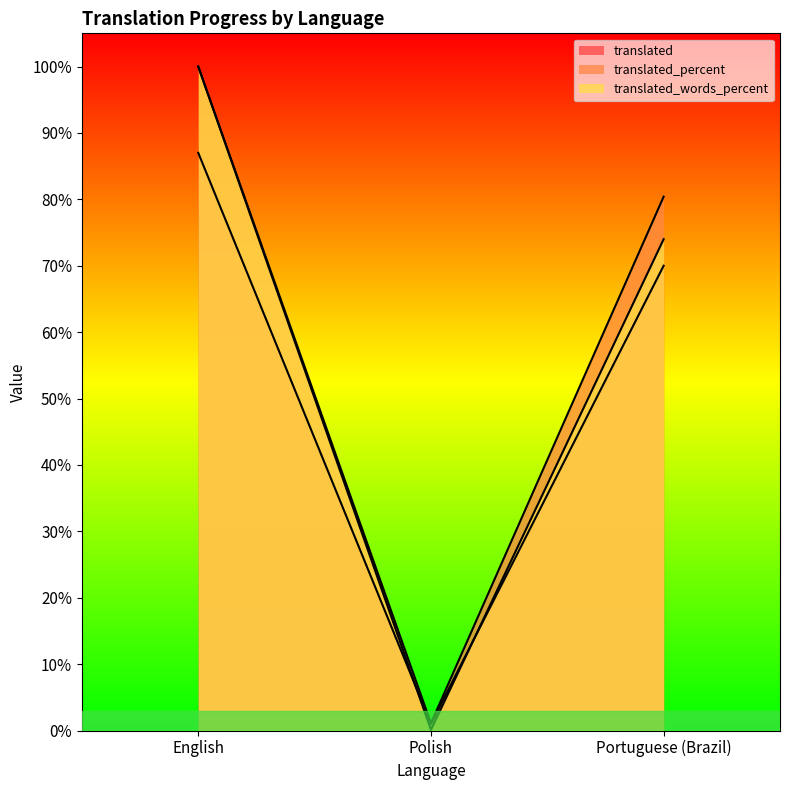

How many series are shown in this chart?

3